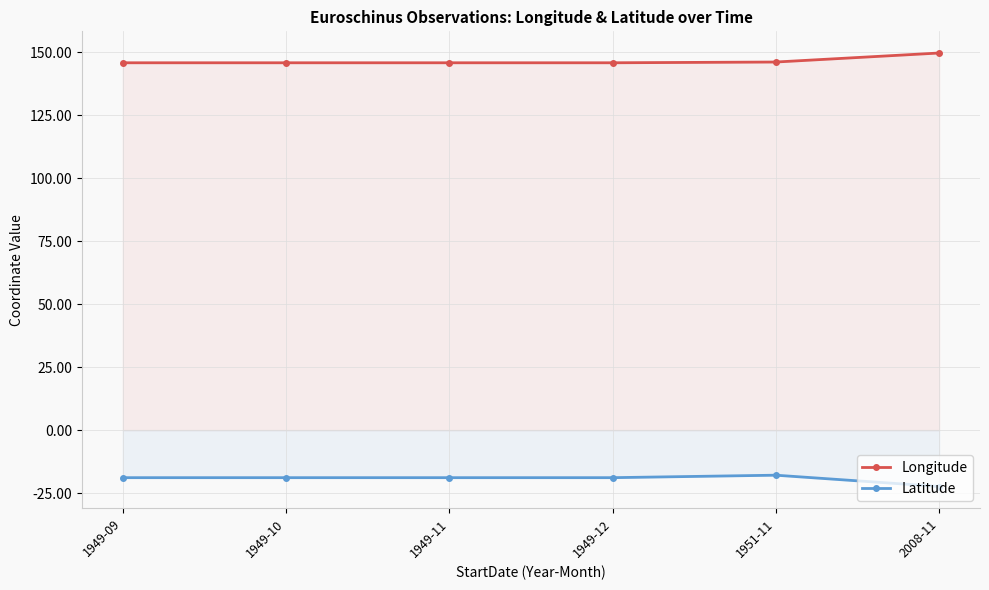

Reading left to right, list all the values displayed in this chart.

Longitude: 145.8	145.8	145.8	145.8	146.1	149.7
Latitude: -18.9	-18.9	-18.9	-18.9	-17.9	-22.4